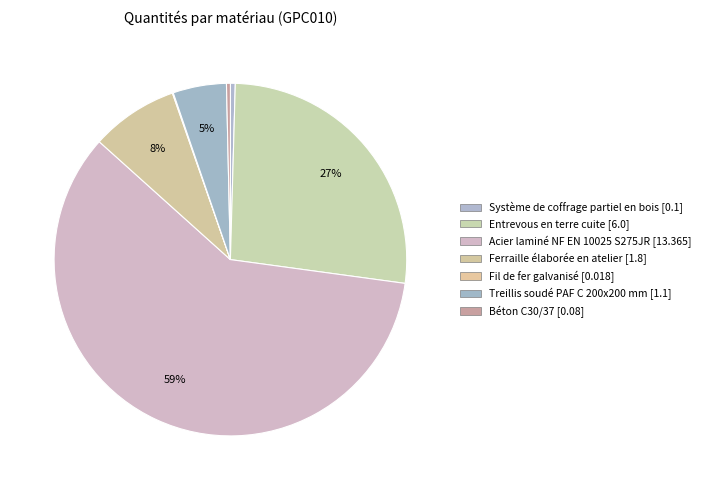

What is the smallest slice in the pie chart?

Fil de fer galvanisé